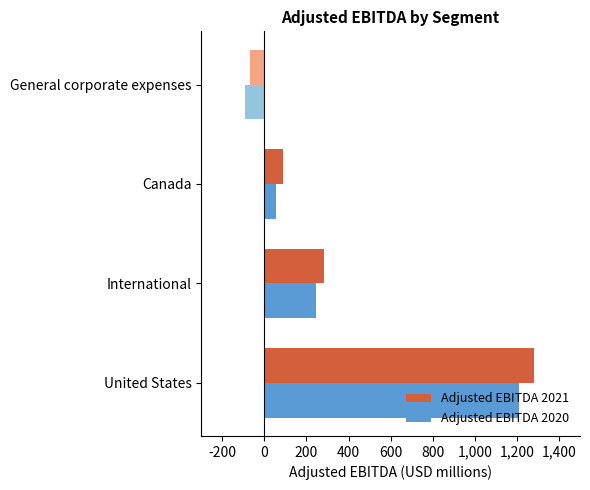

Which series has the largest total across all categories?

Adjusted EBITDA 2021